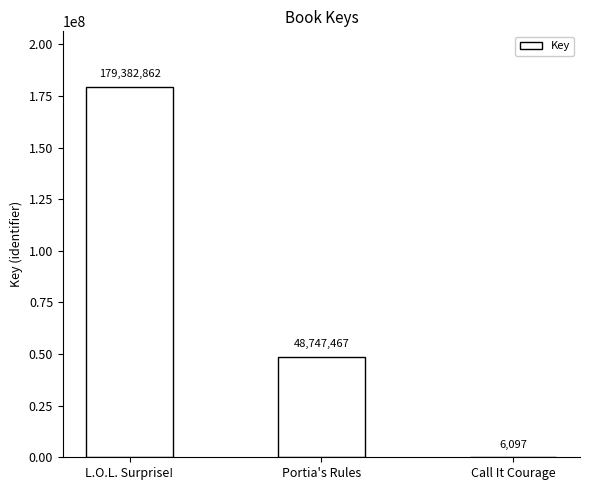

Reading right to left, transcribe all the data shown in this chart.

Call It Courage=6097	Portia's Rules=48747467	L.O.L. Surprise!=179382862